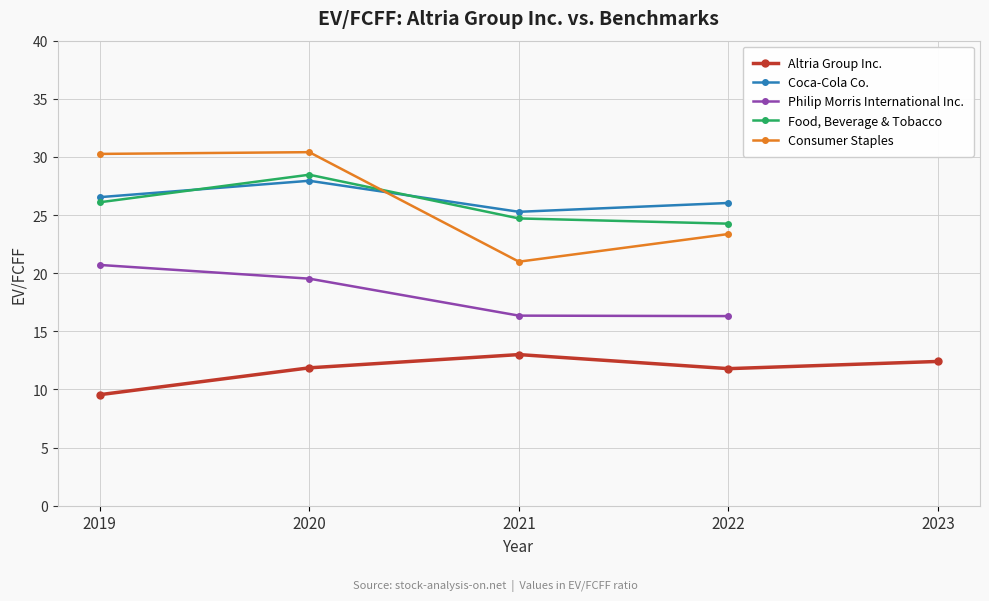

Reading left to right, extract all data points from this chart.

Altria Group Inc.: 9.6	11.9	13.0	11.8	12.4
Coca-Cola Co.: 26.5	27.9	25.3	26.0	0.0
Philip Morris International Inc.: 20.7	19.5	16.4	16.3	0.0
Food, Beverage & Tobacco: 26.1	28.5	24.7	24.3	0.0
Consumer Staples: 30.3	30.4	21.0	23.4	0.0